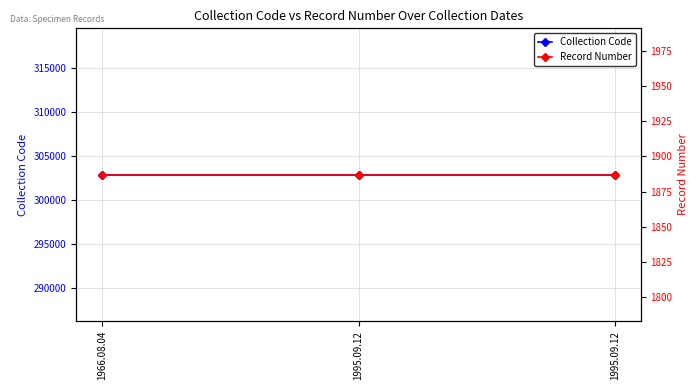

What is the average value of the Collection Code series?

302880